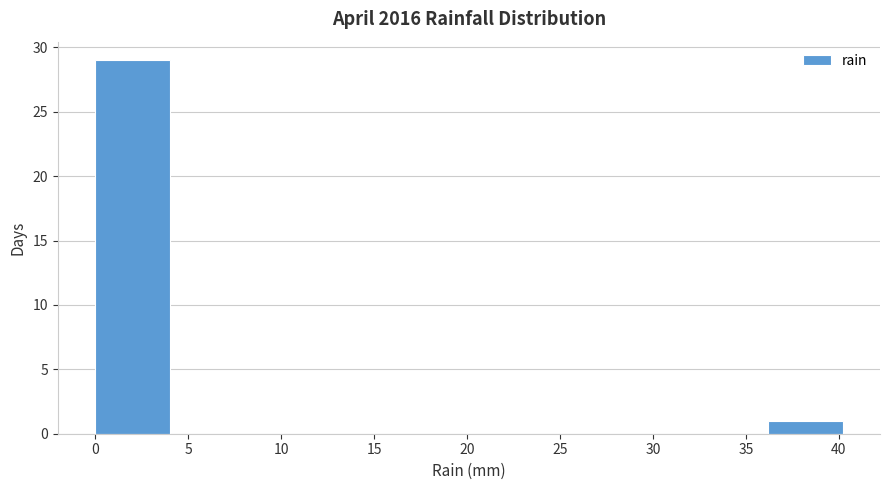

Reading left to right, list every bar in this chart as the range it spans on the x-axis followed by its height. Neither the bar edges nor the heights are printed on the chart, so give them approximately, as read against the axes.

0 to 4: 29
4 to 8: 0
8 to 12: 0
12 to 16: 0
16 to 20: 0
20 to 24: 0
24 to 28: 0
28 to 32: 0
32 to 36: 0
36 to 40: 1